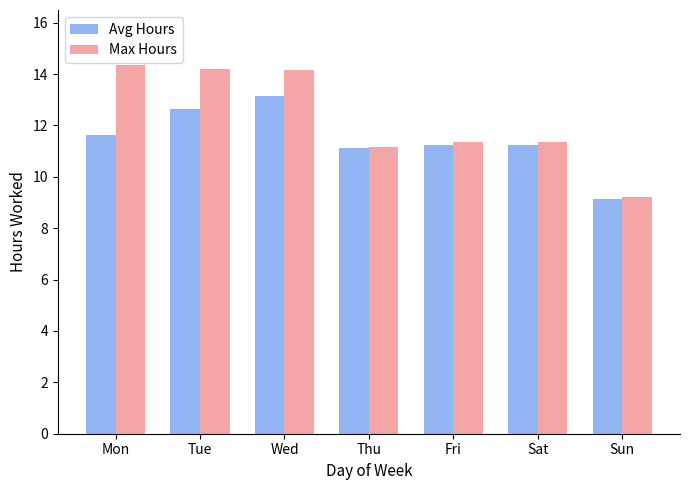

What is the greatest value displayed?

14.3